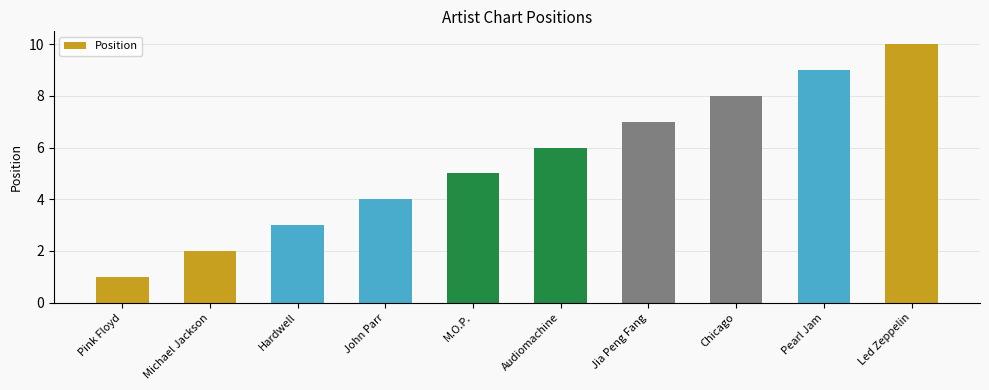

What is the label of the 2nd bar from the right?

Pearl Jam